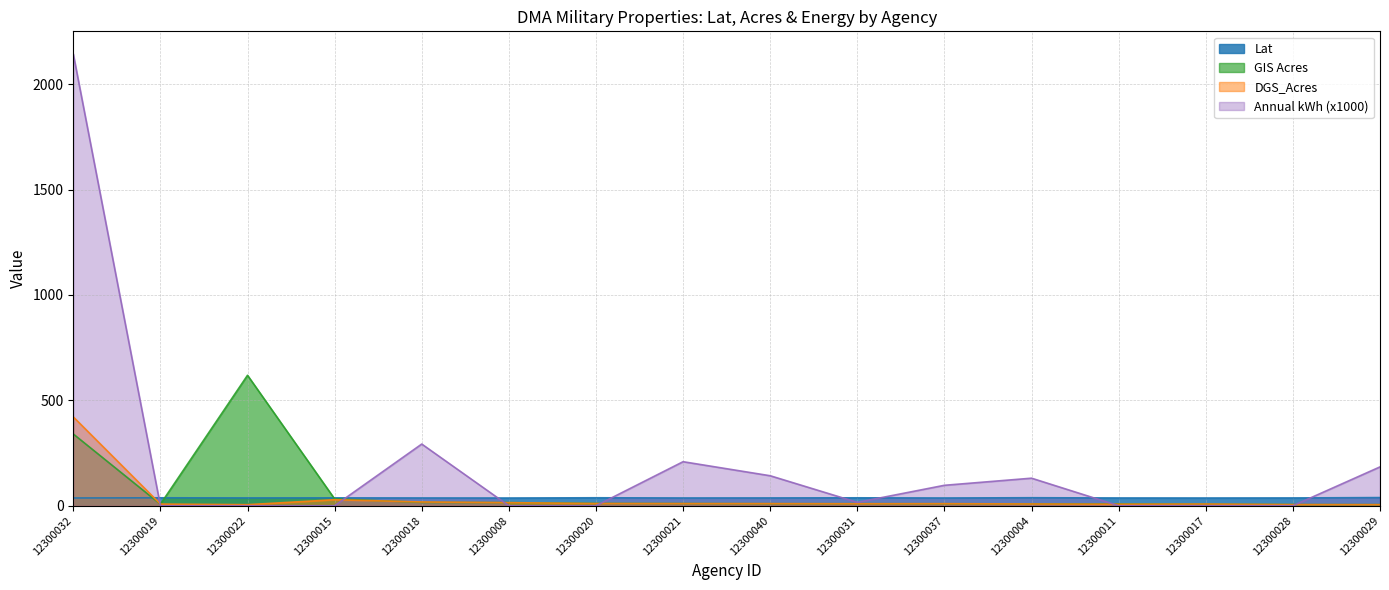

What is the total value across all series at 12300040?

198.9